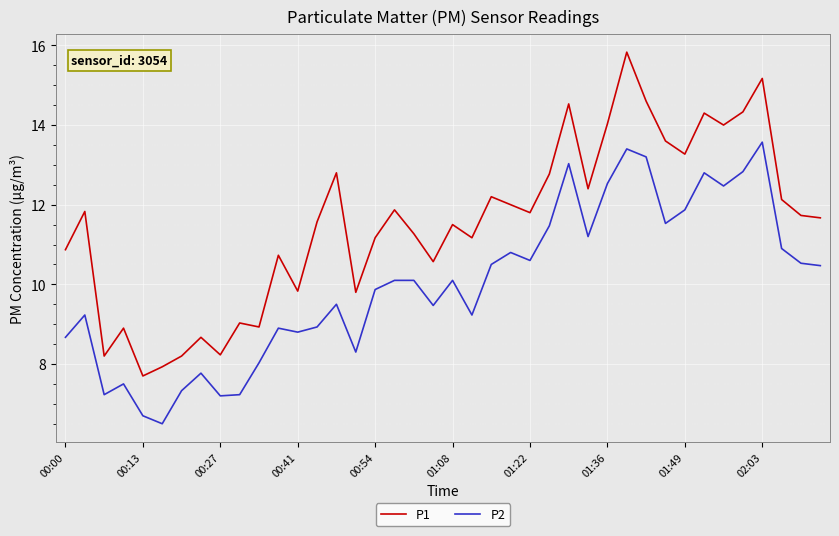

What is the difference between the maximum and minimum values in the P1 series?

8.1